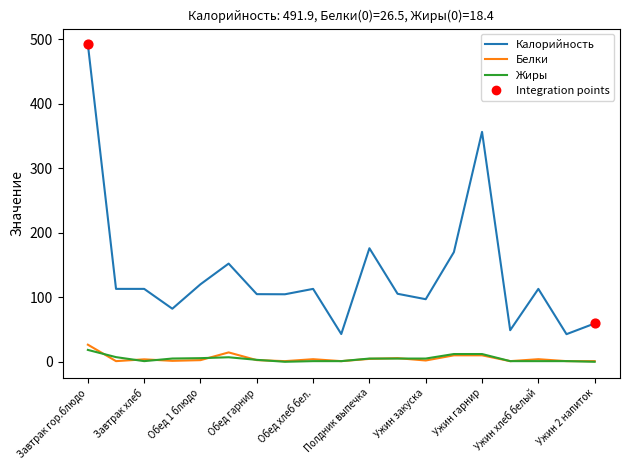

Which series has the widest spread of values?

Калорийность